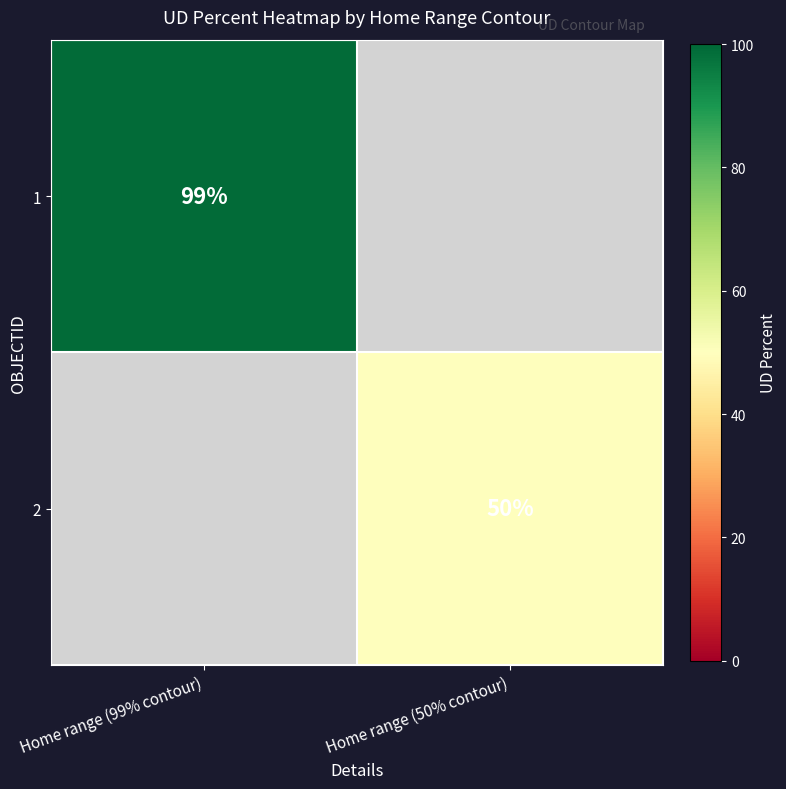

What is the smallest value displayed?

50.0